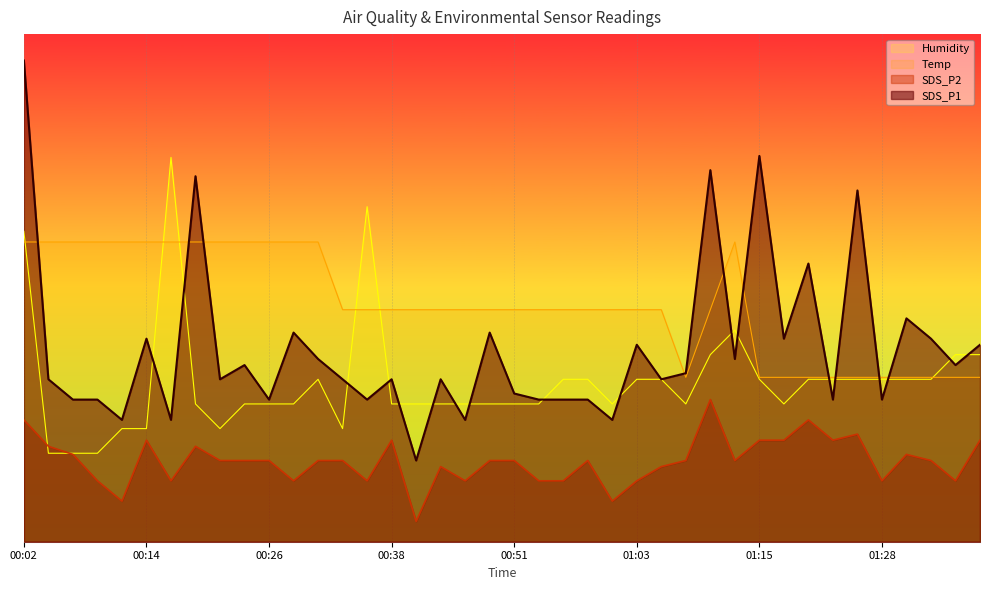

What is the value of the SDS_P2 point at the 38th from the left?

0.6